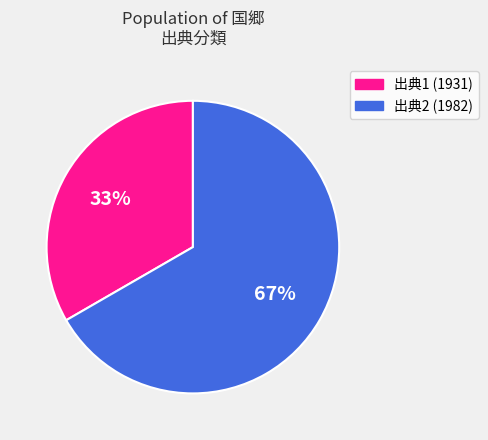

Which slice represents more than half of the pie?

出典2 (1982)